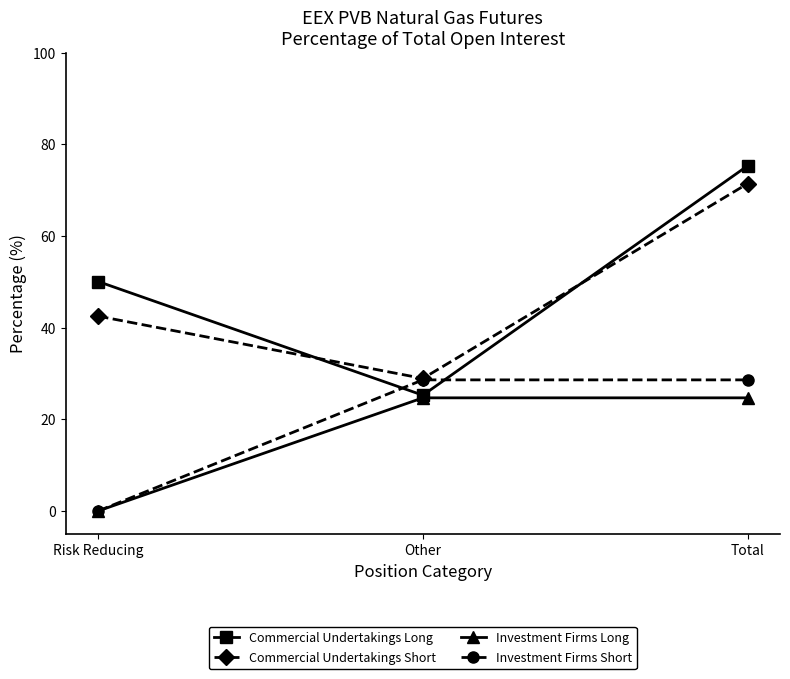

True or false: Commercial Undertakings Short has a value of 74.1 at Risk Reducing.

False